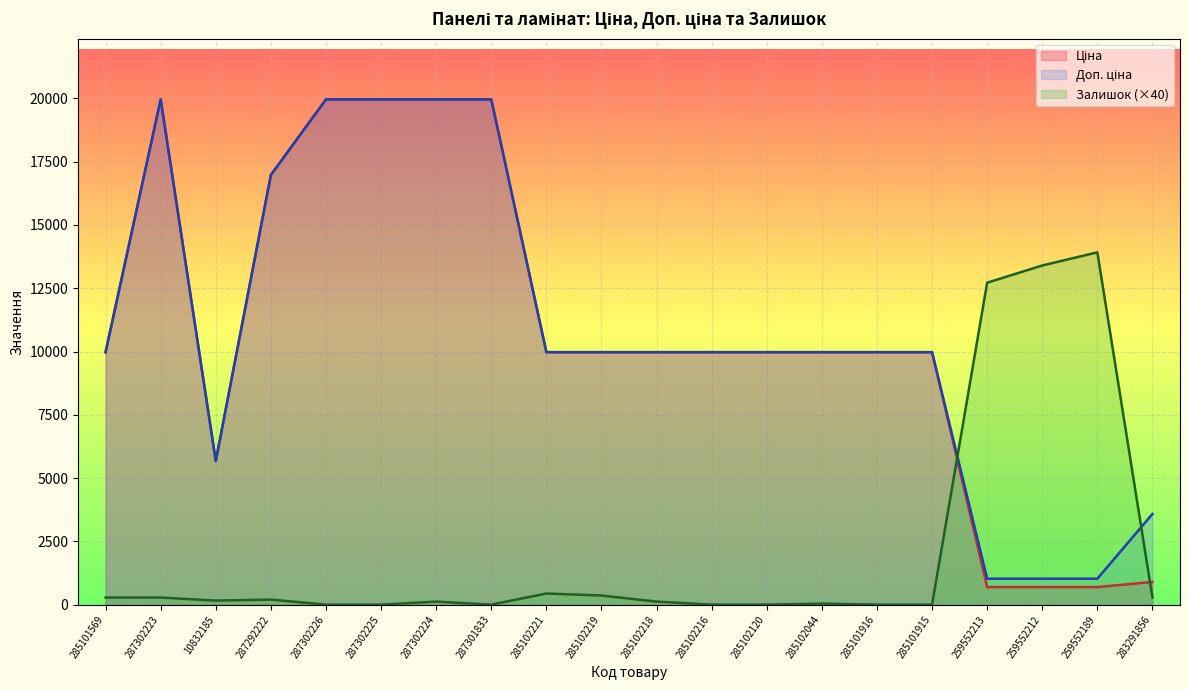

How many data points in Ціна are less than 9974?

5